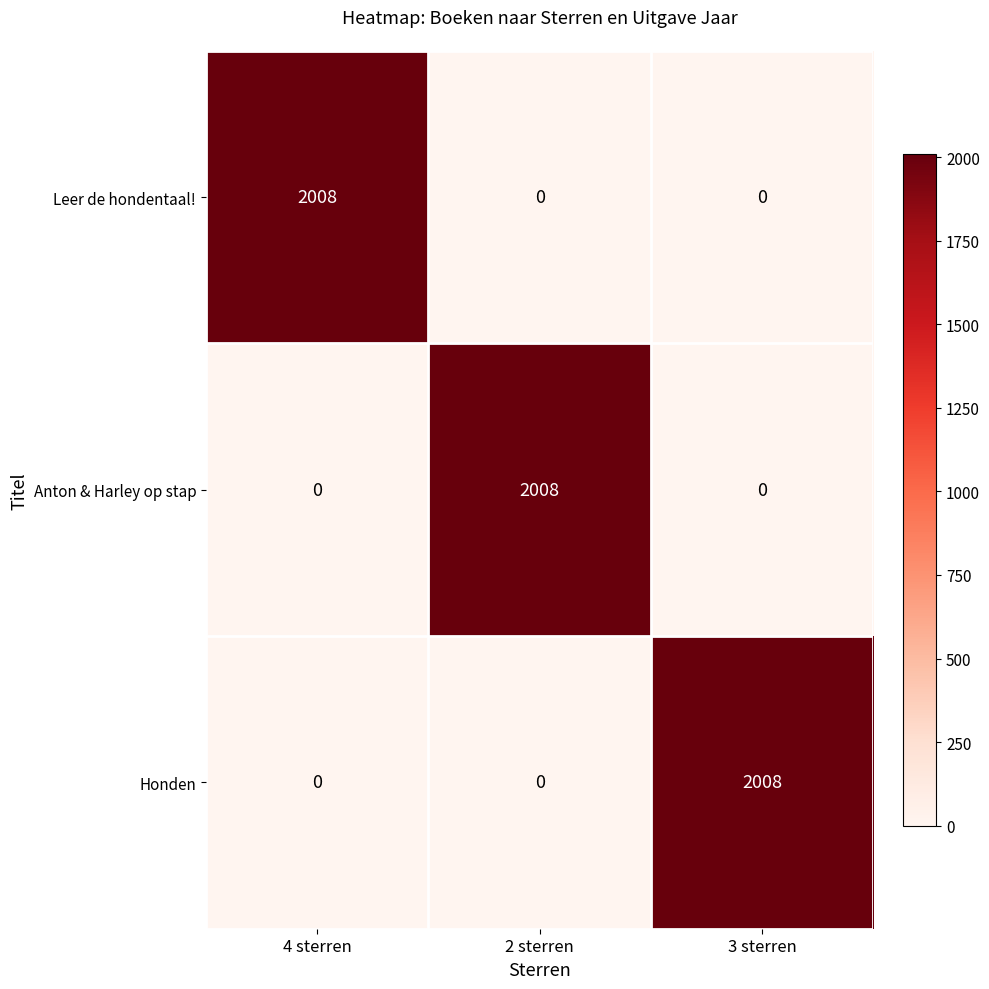

What is the greatest value displayed?

2008